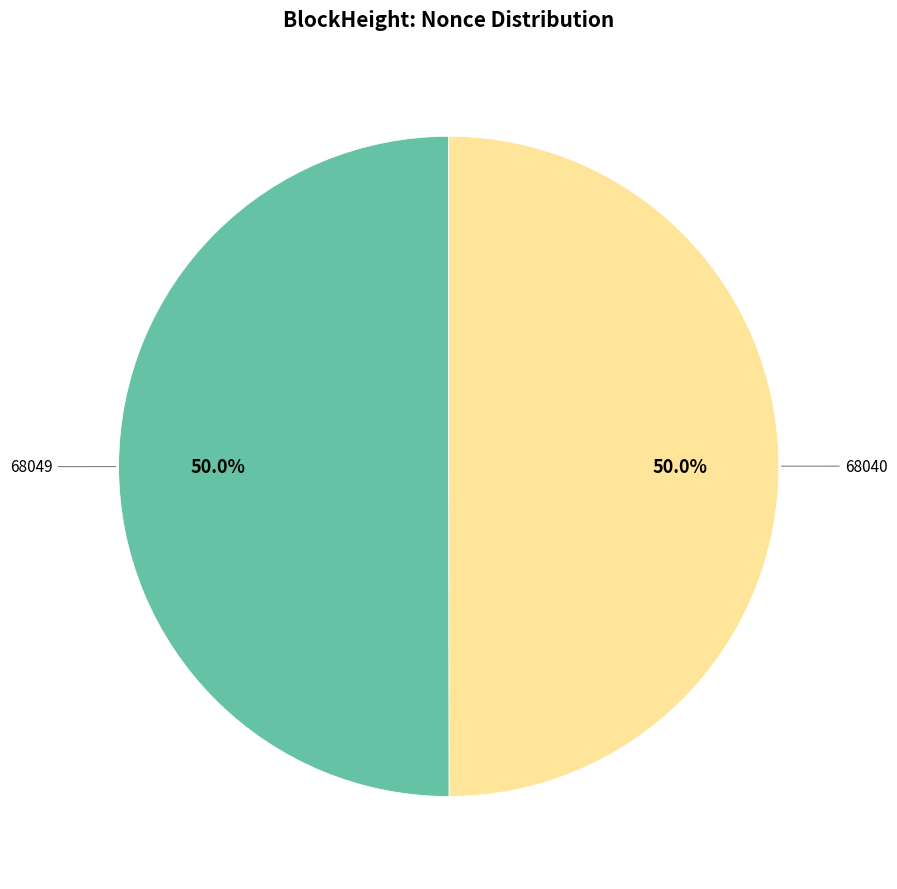

How many segments does this pie chart have?

2